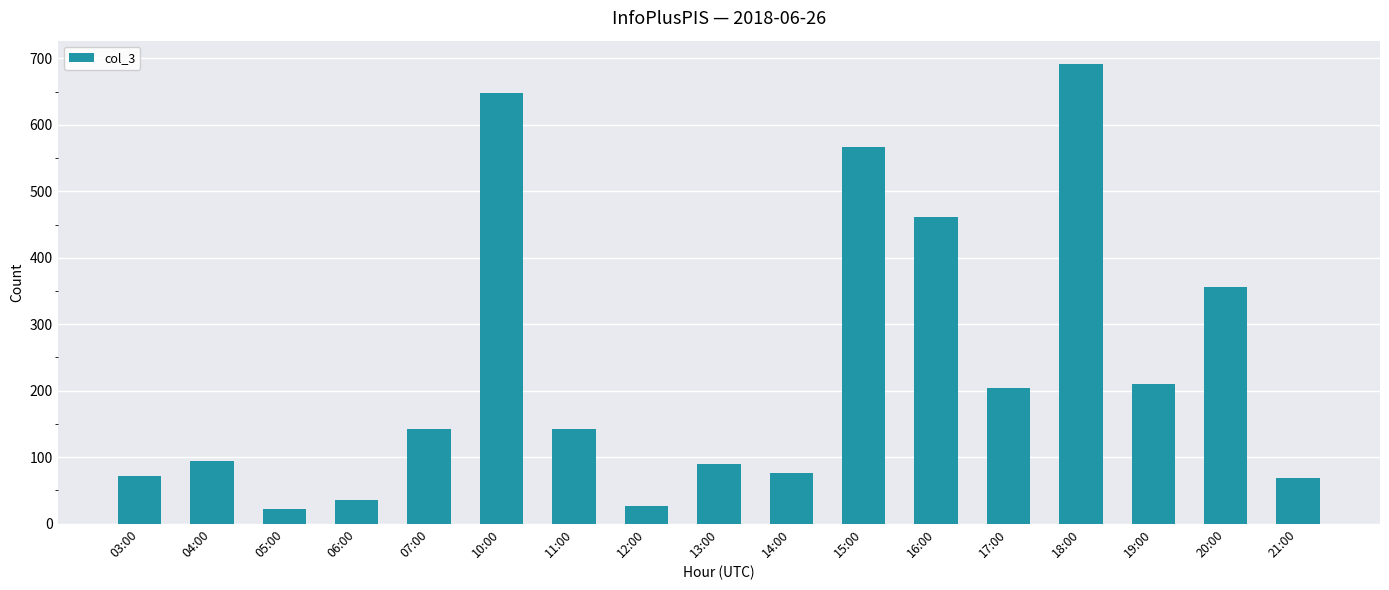

What value does the data have at 17:00?

204